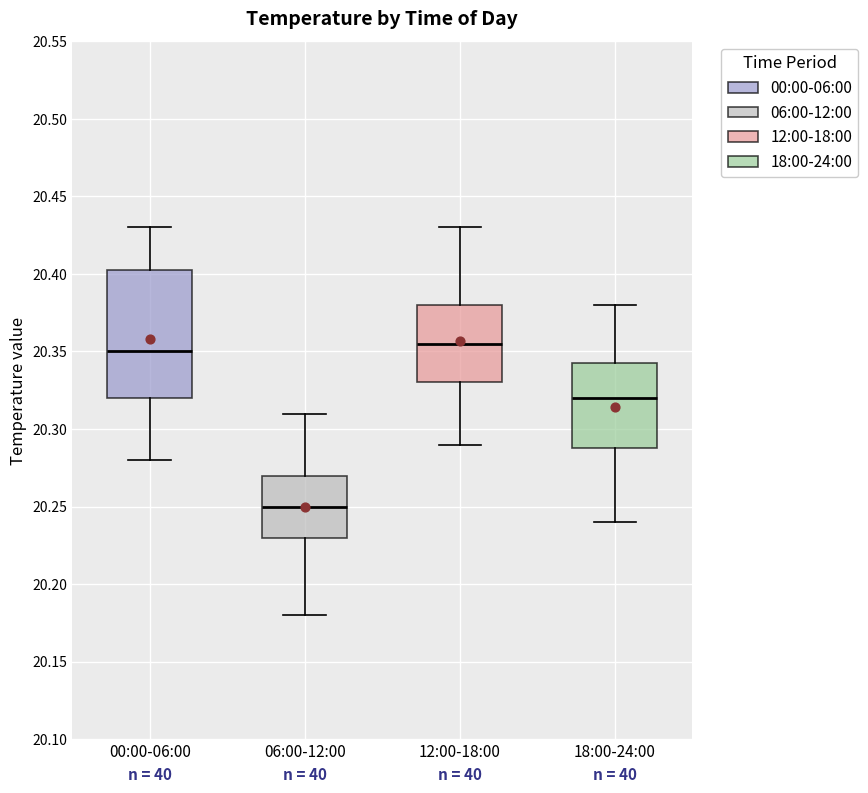

Where is the lower edge of the box for 06:00-12:00 on the y-axis? The values are not printed on the chart, so give them approximately, as read against the axis.

20.230